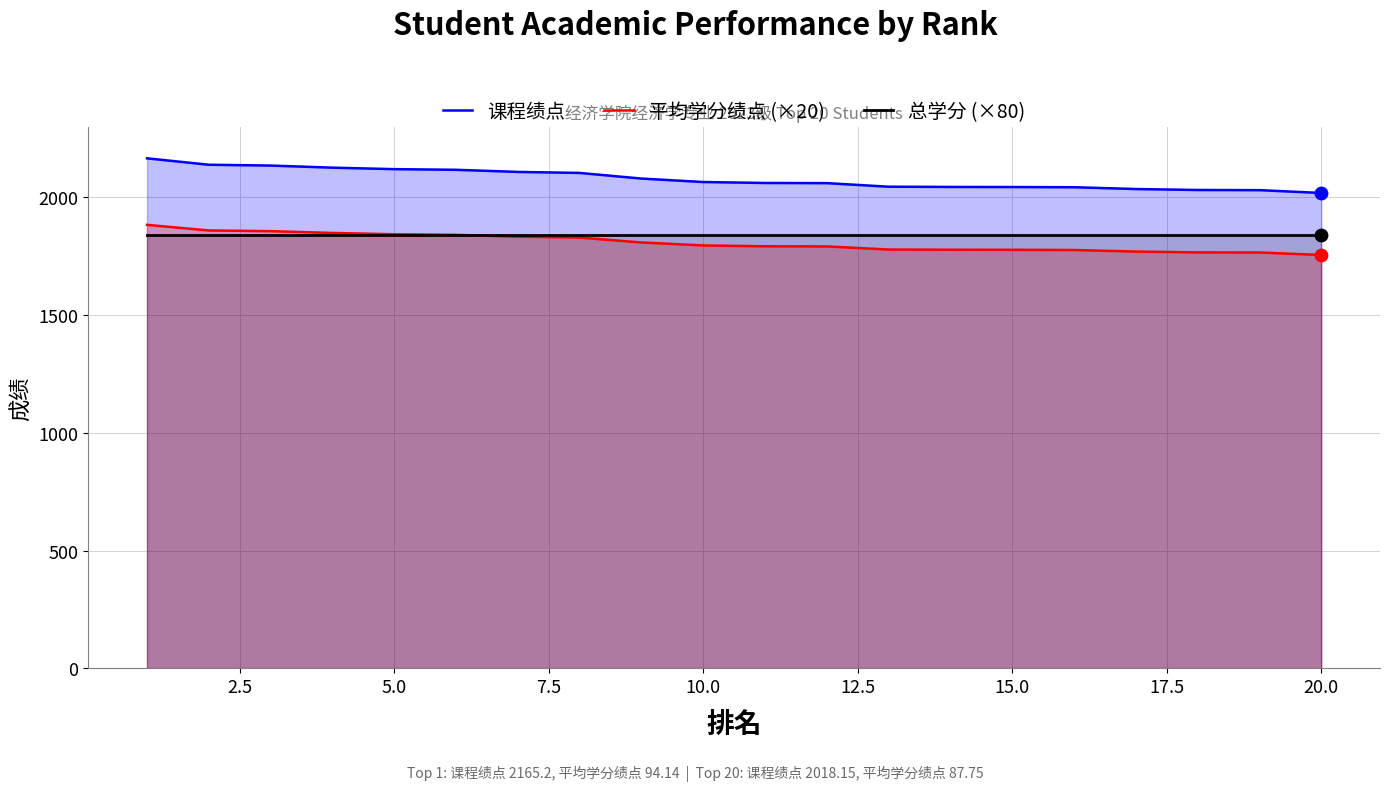

What are all the series names shown in the legend?

课程绩点, 平均学分绩点 (×20), 总学分 (×80)